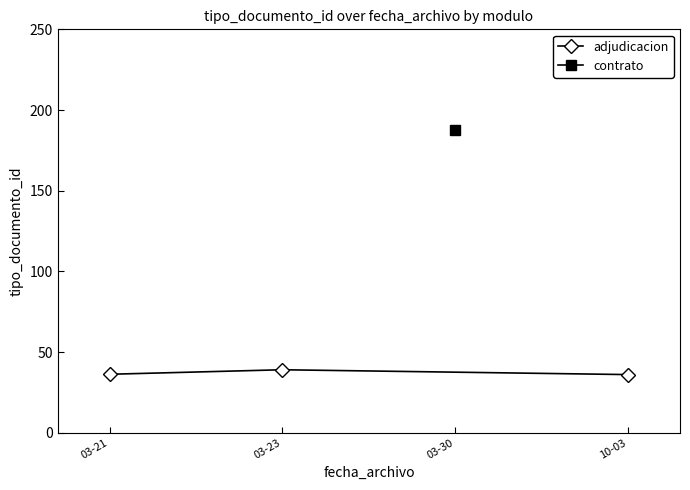

What is the lowest value of the adjudicacion series?

36.0